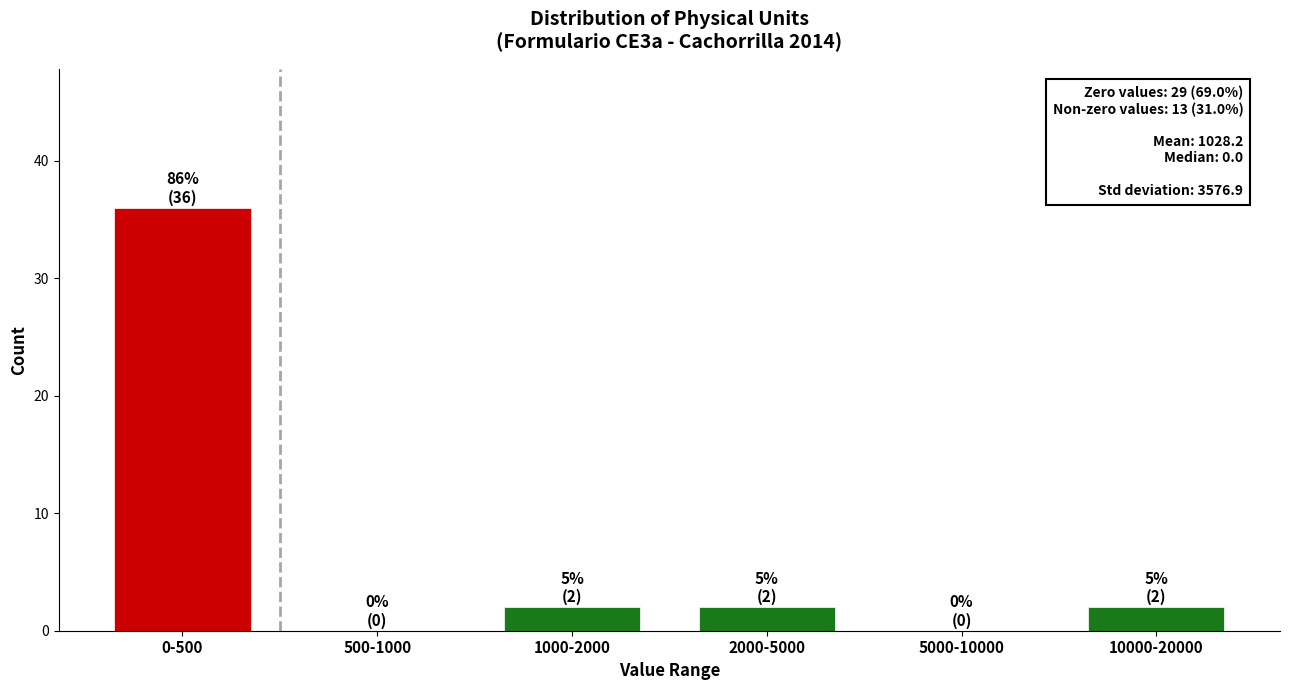

Reading right to left, extract all data points from this chart.

10000-20000=2	5000-10000=0	2000-5000=2	1000-2000=2	500-1000=0	0-500=36